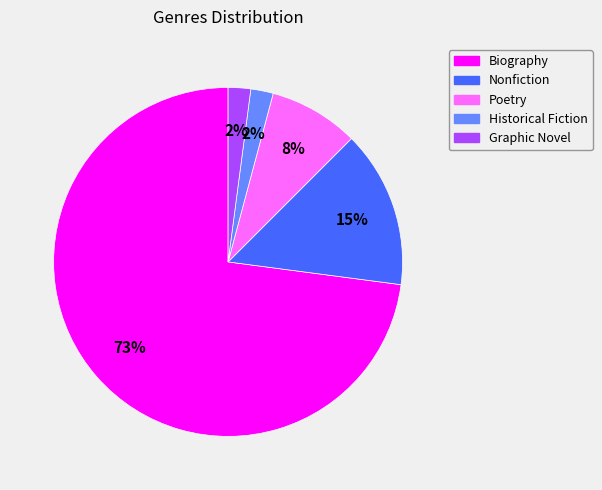

Between Biography and Poetry, which is larger?

Biography